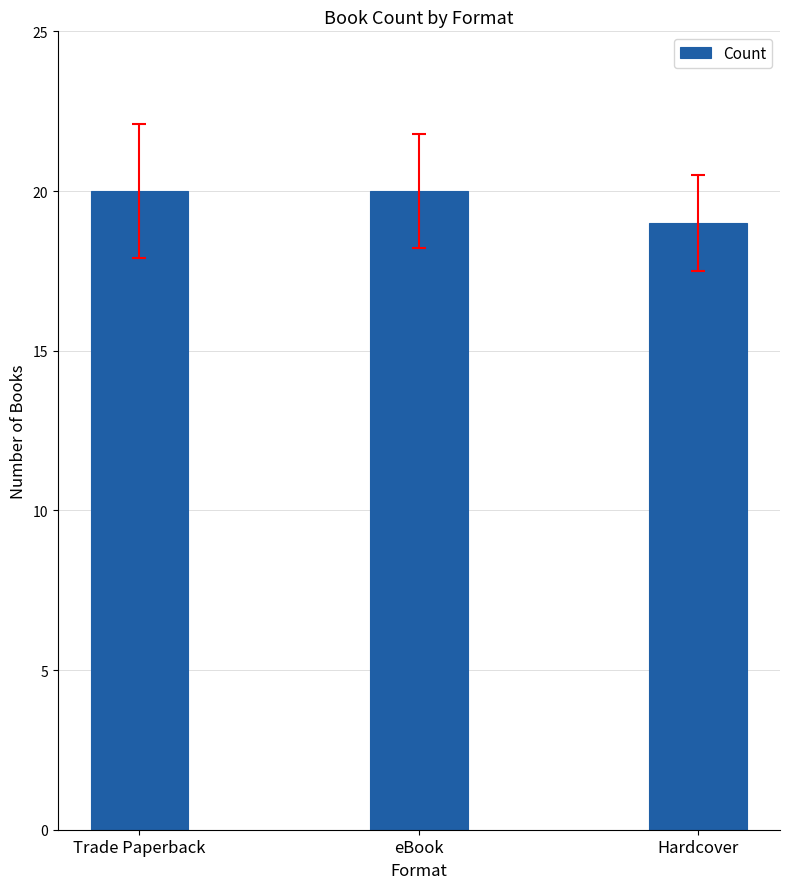

Reading left to right, extract all data points from this chart.

20	20	19